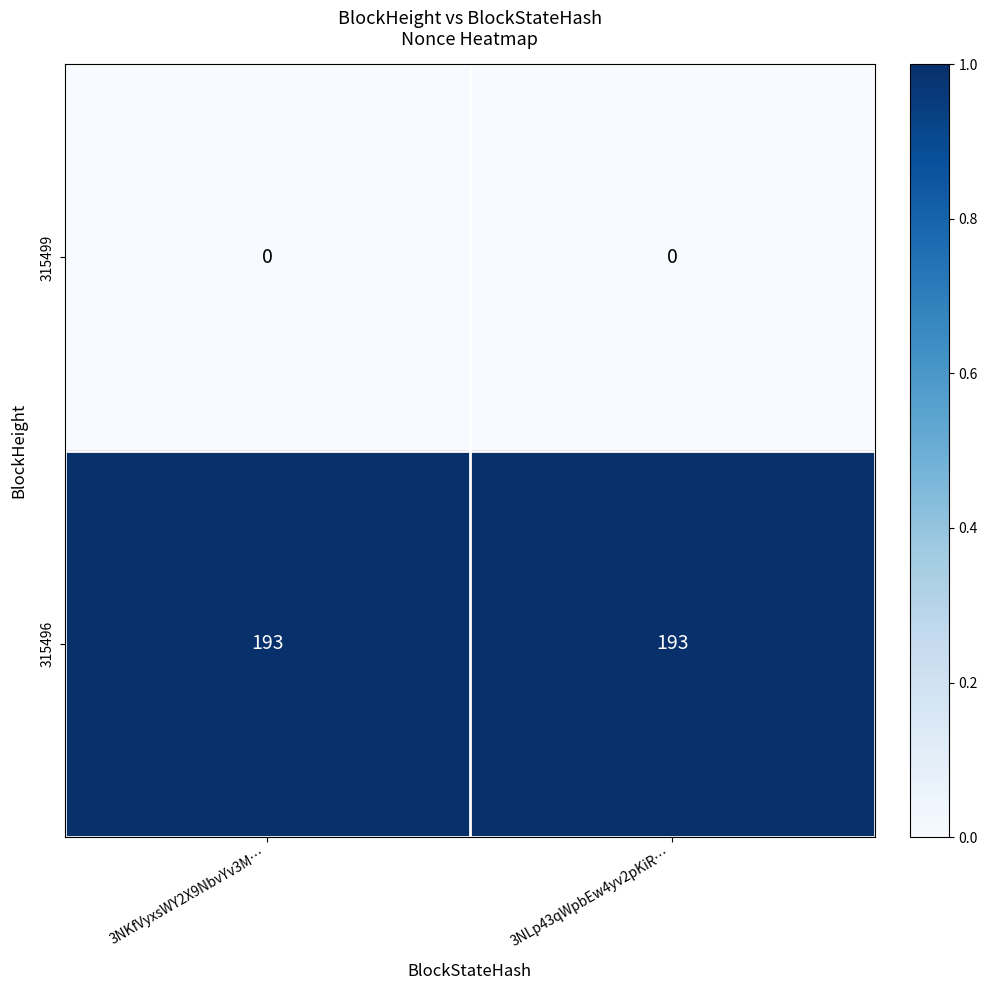

Reading right to left, transcribe all the data shown in this chart.

315499: 0	0
315496: 193	193